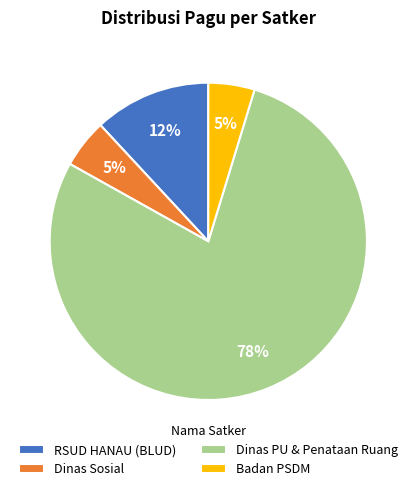

Approximately how many times larger is the value at RSUD HANAU (BLUD) compared to Dinas Sosial?

2.4